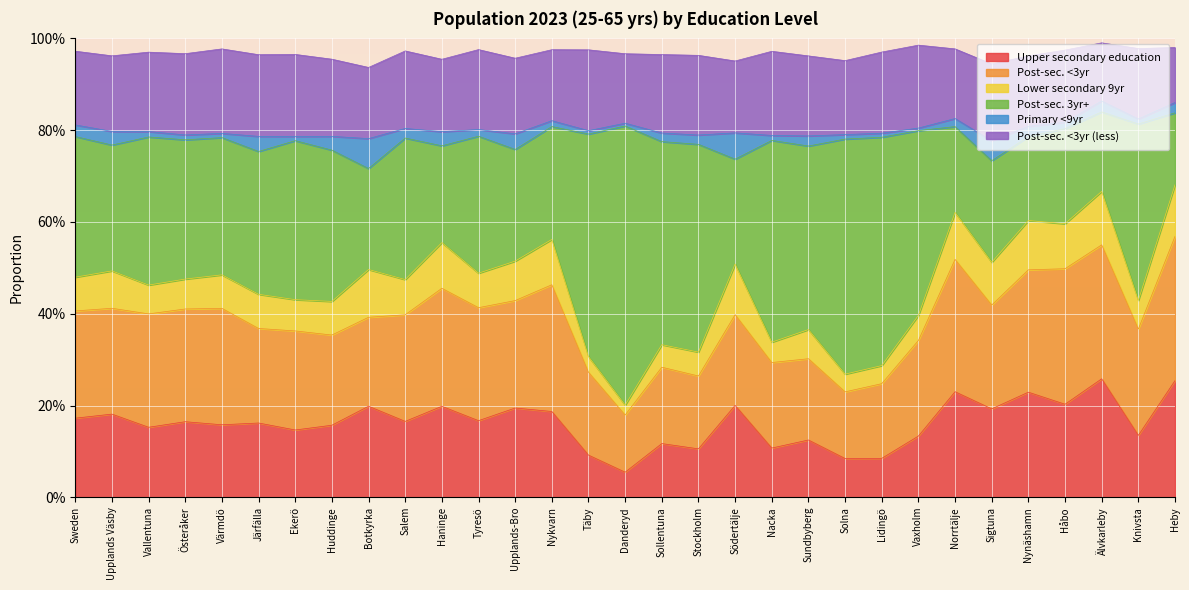

Is the value of Upper secondary education at Vallentuna greater than the value of Post-sec. <3yr (less) at Sweden?

No